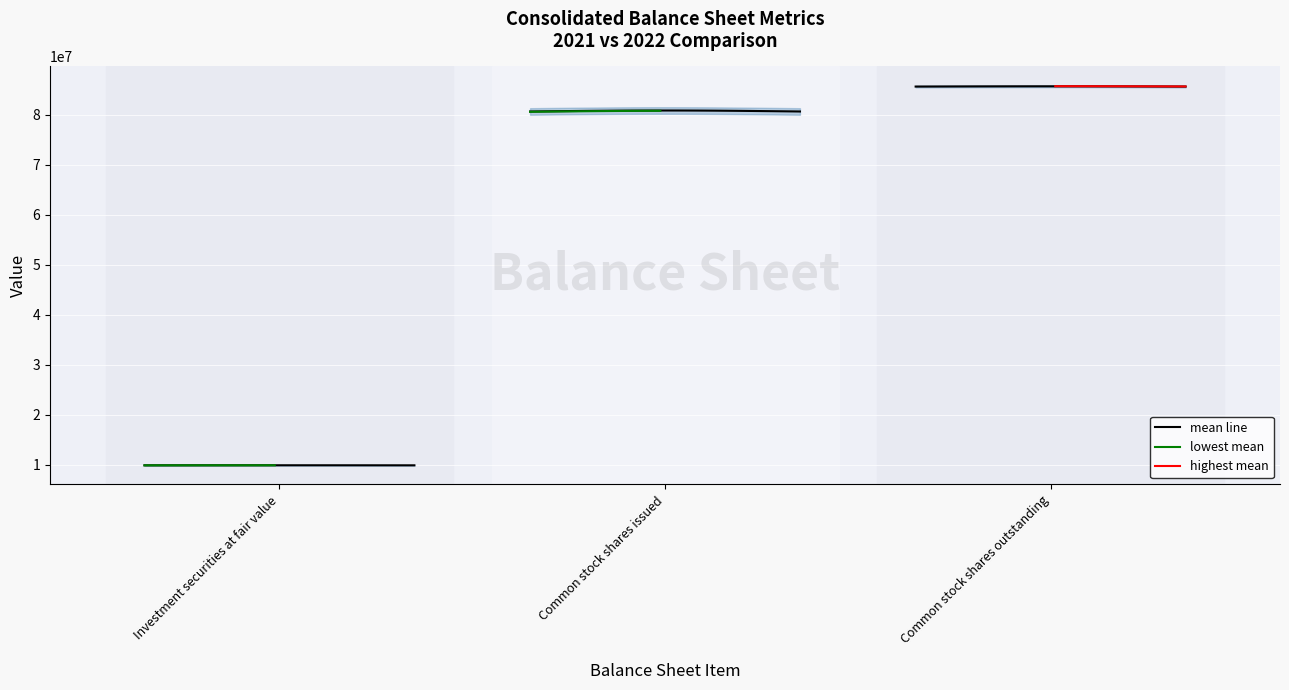

Which label corresponds to the largest value in the chart?

Common stock shares outstanding